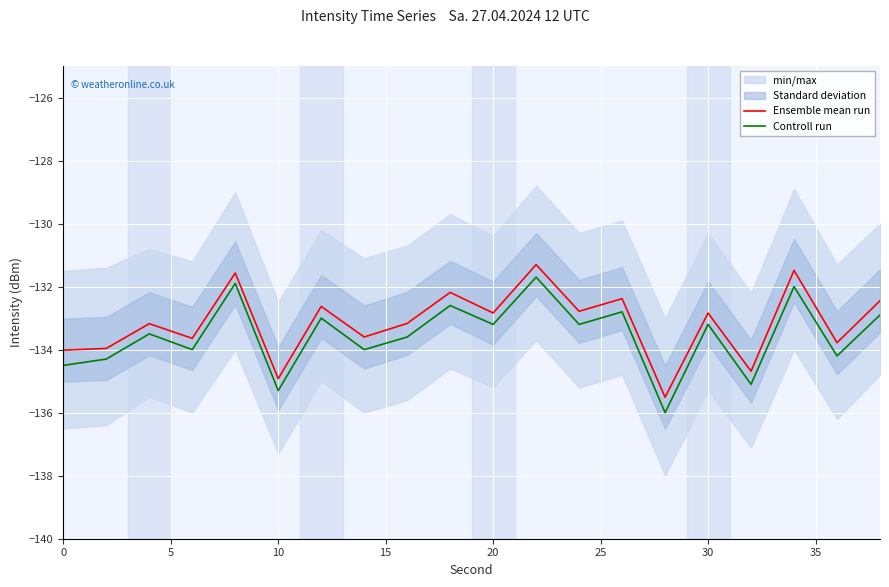

What is the maximum value for Controll run?

-131.7